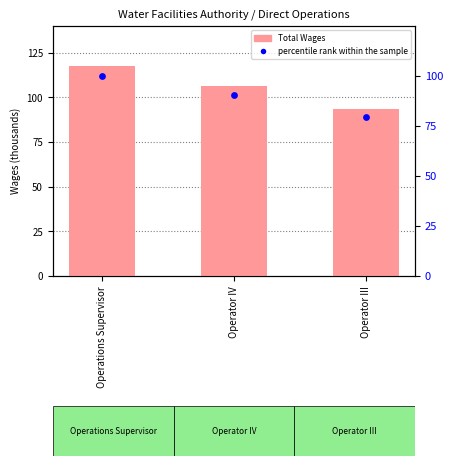

Which series has the largest total across all categories?

Total Wages